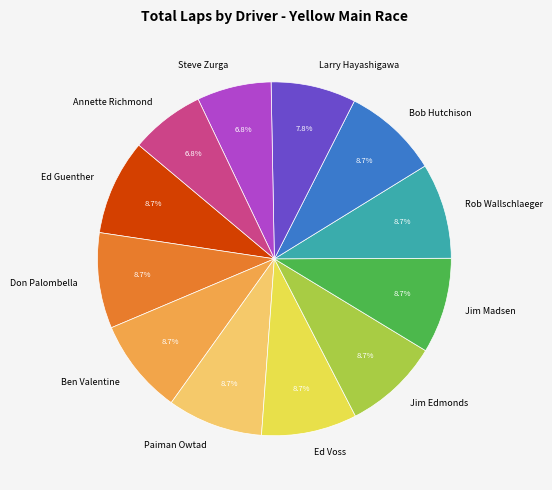

To the nearest percent, what is the difference between the Ed Voss and Annette Richmond slice percentages?

2%